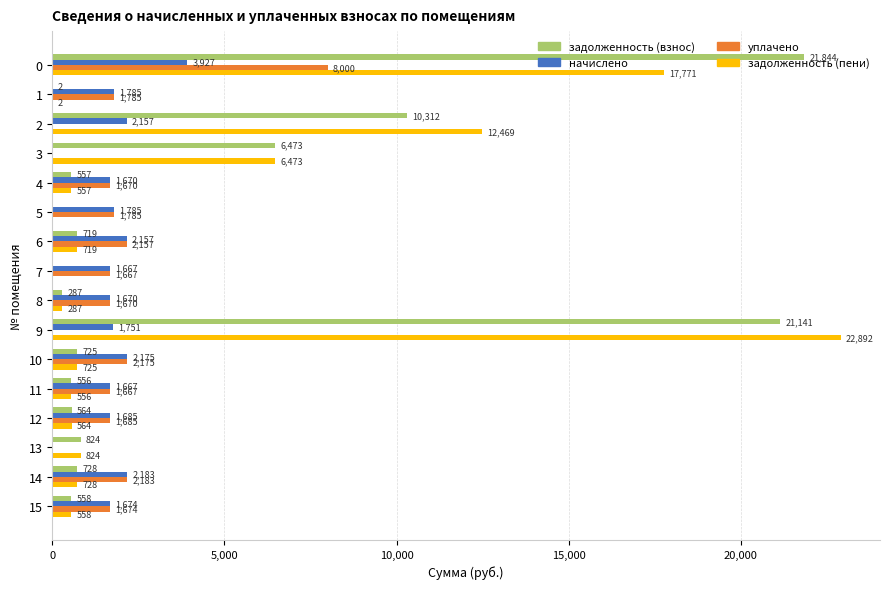

Read the уплачено value at 4.

1670.2